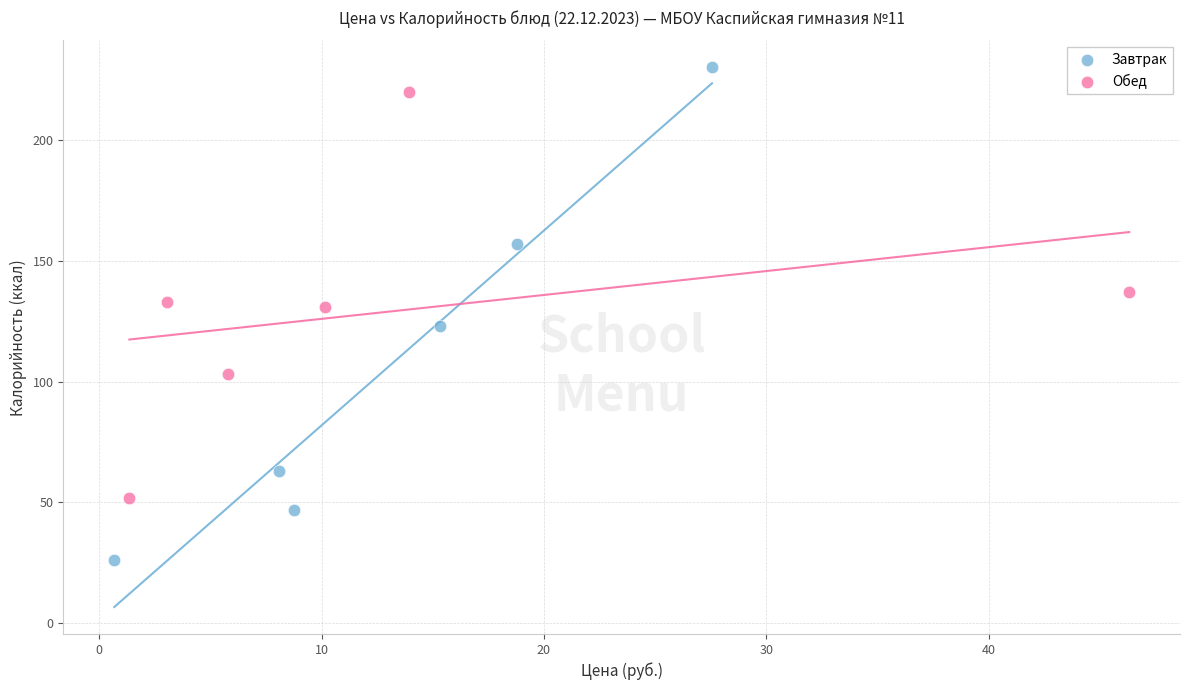

What are all the series names shown in the legend?

Завтрак, Обед